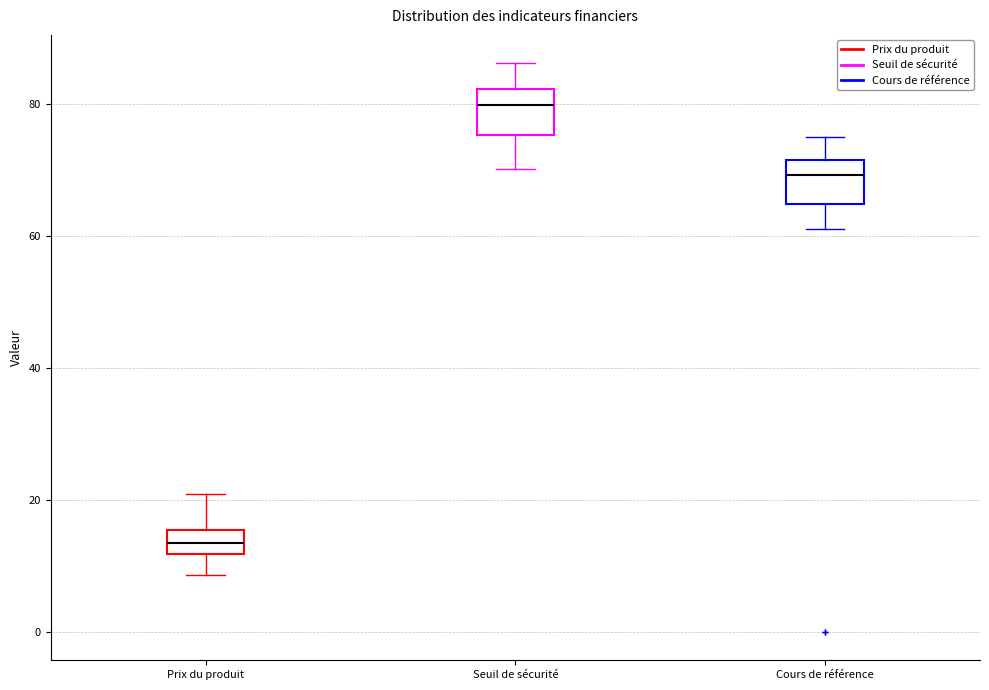

Reading left to right, read every box against the y-axis: the position of its median line, the range the box covers, and the ends of its whiskers. The values are not printed on the chart, so give them approximately, as read against the axis.

Prix du produit: median 14, box 12 to 16, whiskers 8 to 20
Seuil de sécurité: median 80, box 76 to 82, whiskers 70 to 86
Cours de référence: median 70, box 64 to 72, whiskers 62 to 74